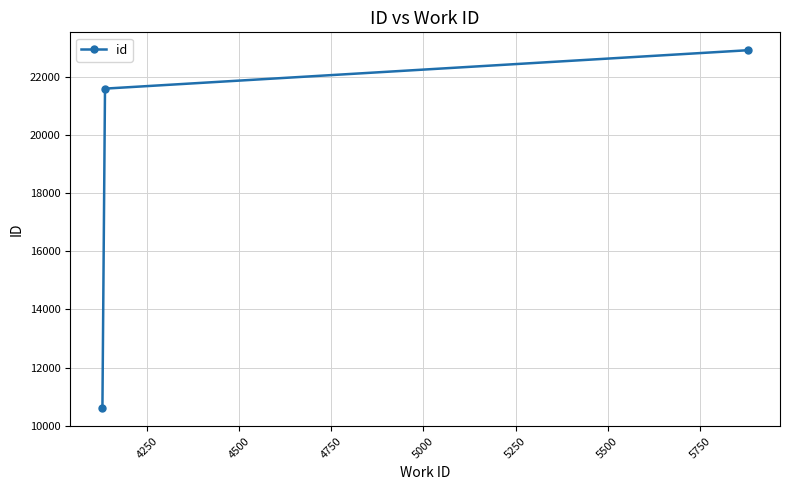

Reading left to right, list all the values displayed in this chart.

10597	21605	22927